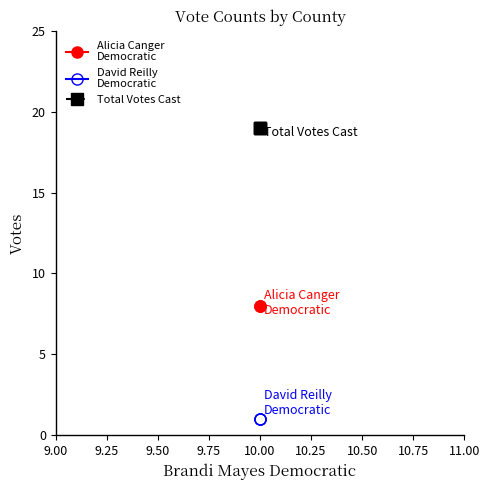

How many lines are shown in the chart?

3